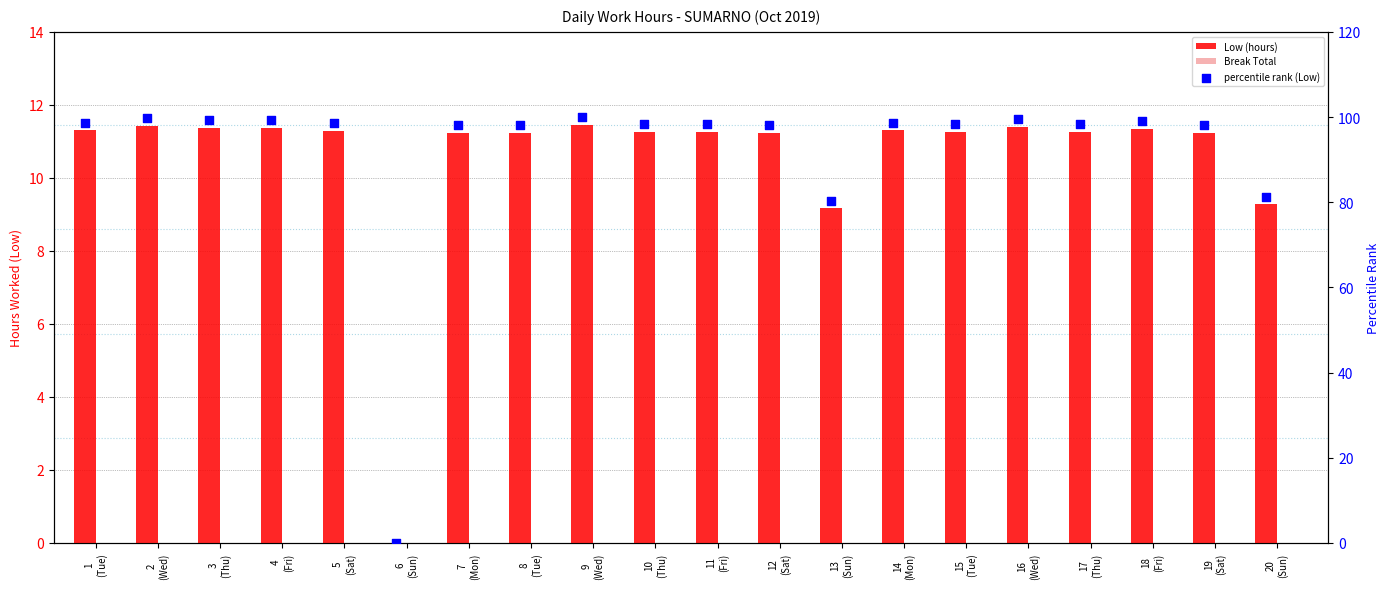

At which category is the sum across all series the highest?

9
(Wed)